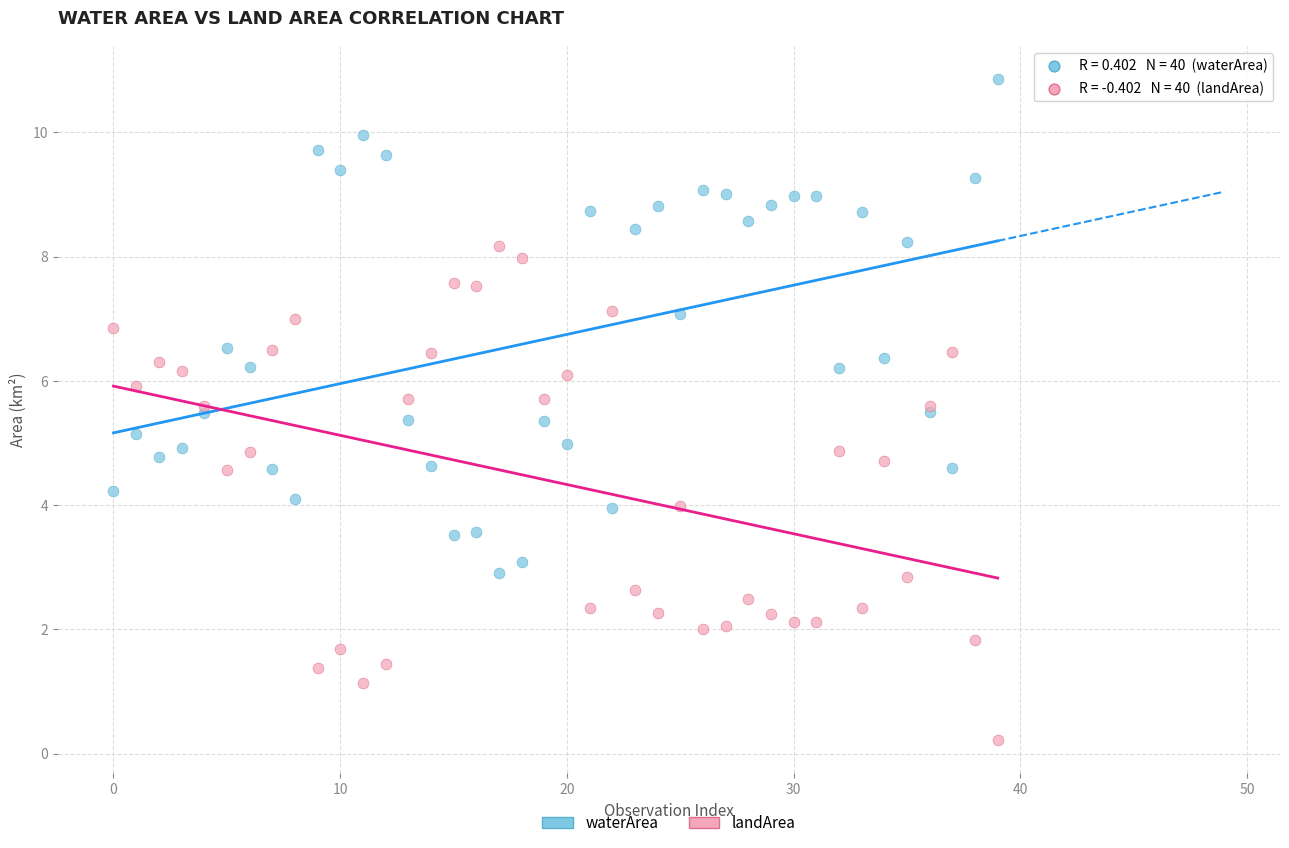

Which series reaches the maximum Y coordinate?

waterArea